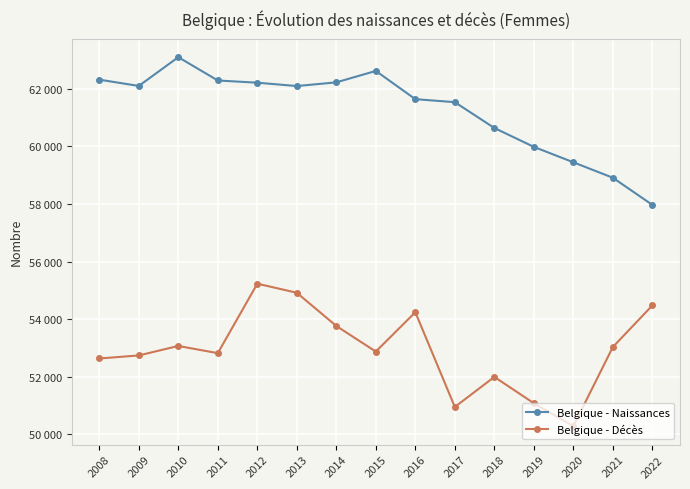

Reading left to right, transcribe all the data shown in this chart.

Belgique - Naissances: 2008=62318	2009=62100	2010=63099	2011=62289	2012=62213	2013=62096	2014=62225	2015=62621	2016=61641	2017=61536	2018=60640	2019=59984	2020=59449	2021=58912	2022=57970
Belgique - Décès: 2008=52636	2009=52742	2010=53071	2011=52821	2012=55234	2013=54918	2014=53765	2015=52876	2016=54243	2017=50952	2018=51996	2019=51083	2020=50286	2021=53034	2022=54478